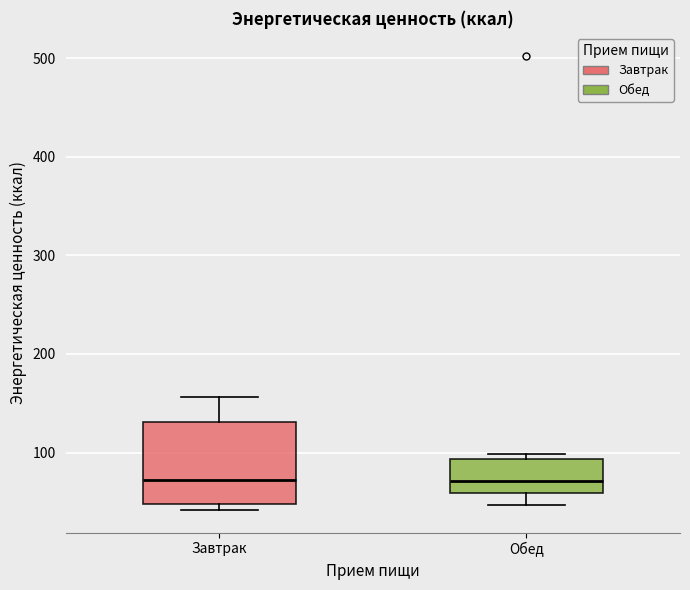

Reading left to right, read every box against the y-axis: the position of its median line, the range the box covers, and the ends of its whiskers. The values are not printed on the chart, so give them approximately, as read against the axis.

Завтрак: median 70, box 50 to 130, whiskers 40 to 160
Обед: median 70, box 60 to 90, whiskers 50 to 100